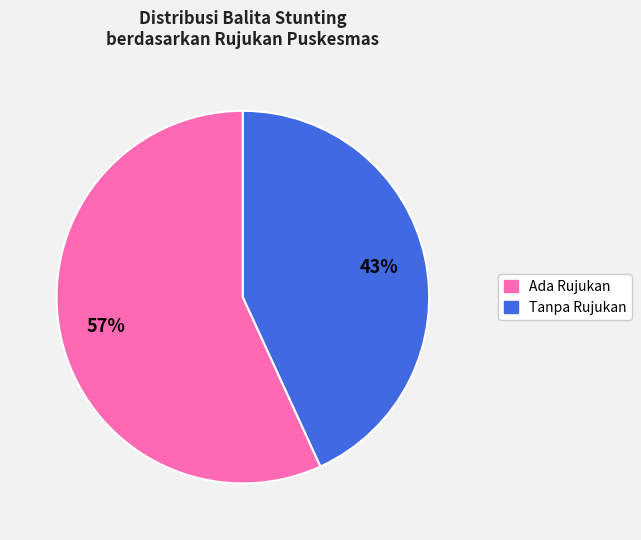

To the nearest percent, what is the difference between the largest and smallest slice percentages?

14%